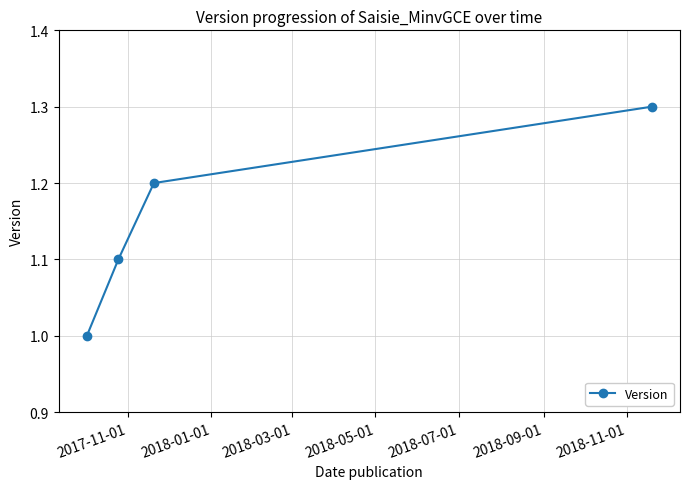

What is the value of the 4th point from the left?

1.3